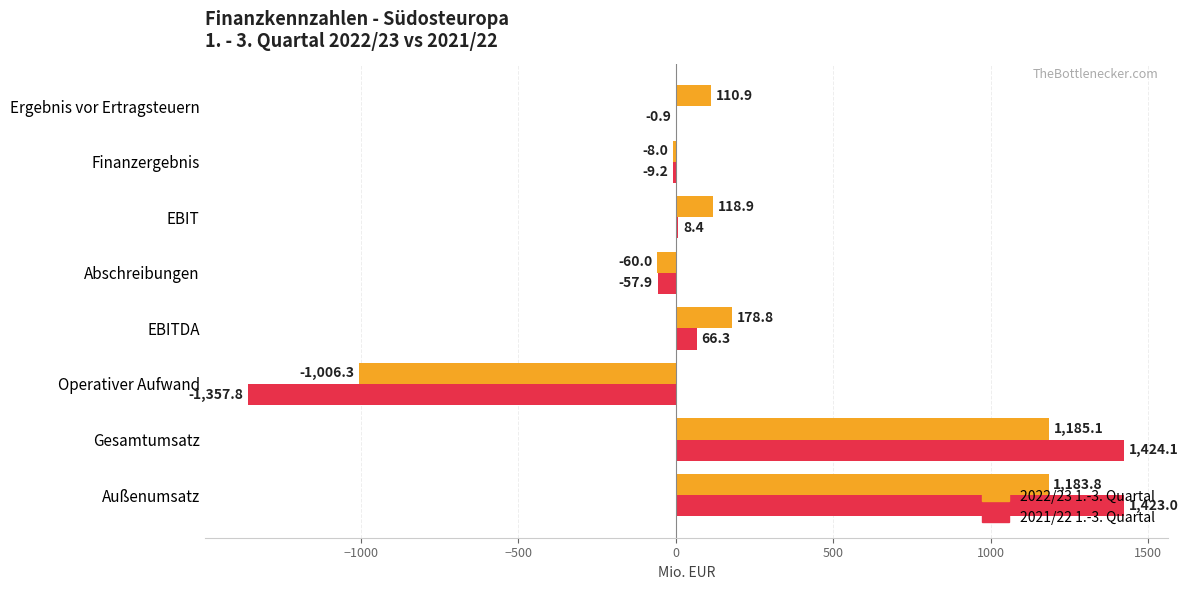

True or false: 2022/23 1.-3. Quartal has a value of 1185.1 at Gesamtumsatz.

True